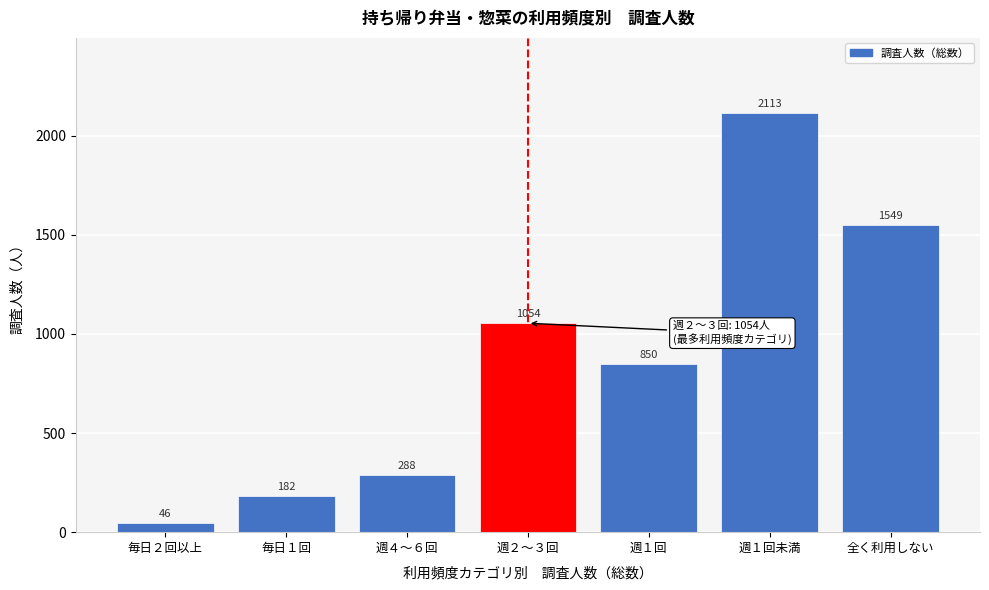

Reading left to right, list all the values displayed in this chart.

46	182	288	1054	850	2113	1549